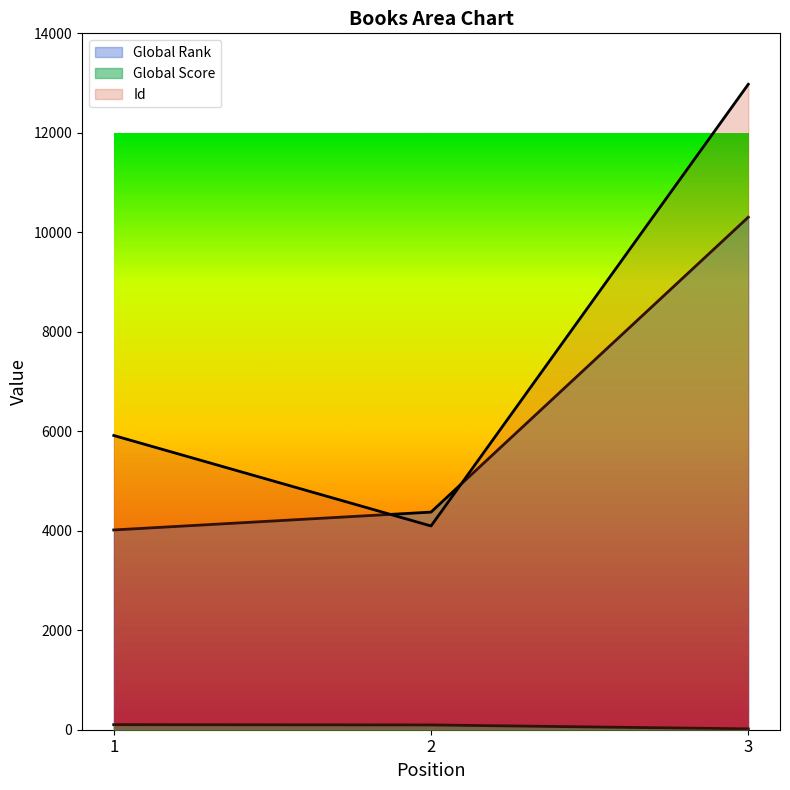

Which series changed the most between 1 and 3?

Id